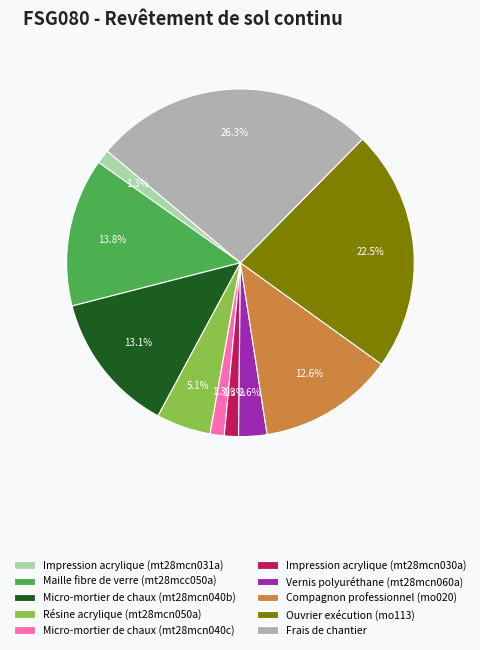

Between Impression acrylique (mt28mcn030a) and Maille fibre de verre (mt28mcc050a), which is larger?

Maille fibre de verre (mt28mcc050a)